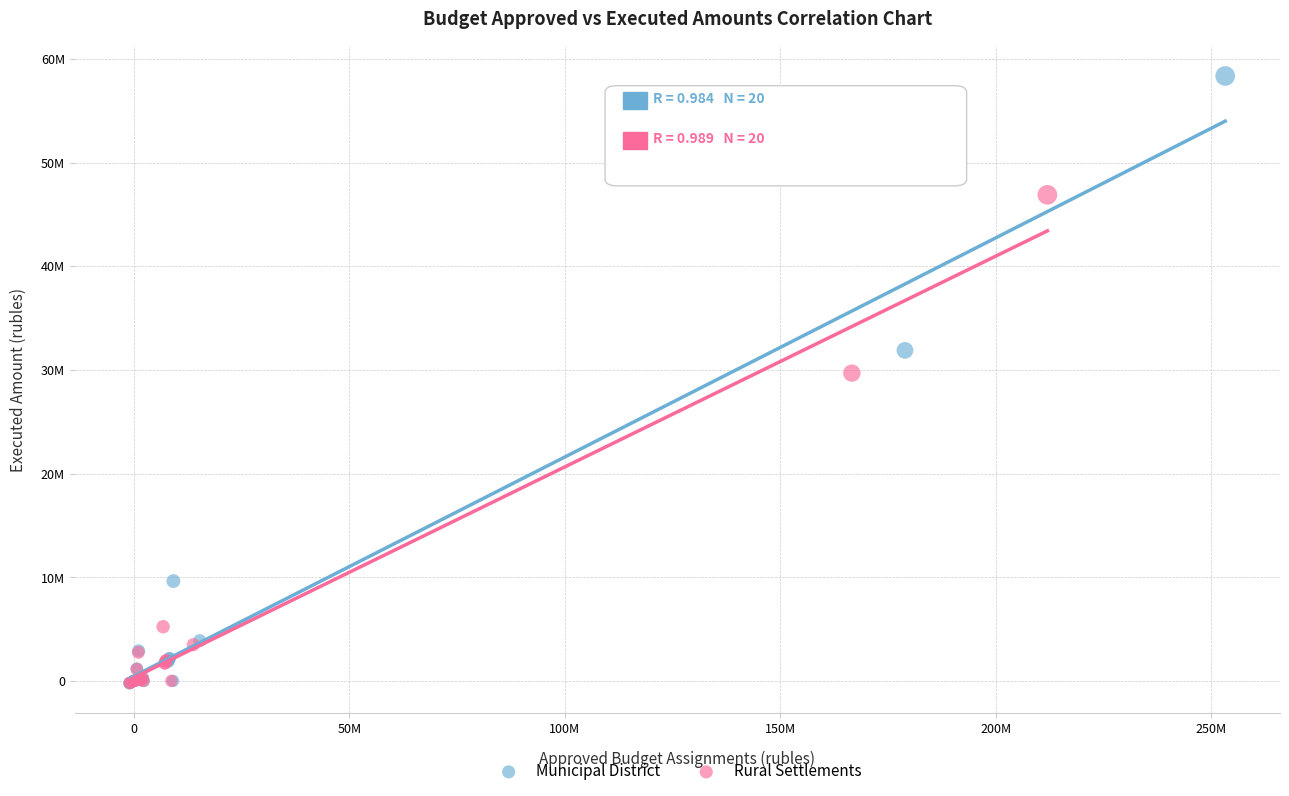

What are all the series names shown in the legend?

Municipal District, Rural Settlements